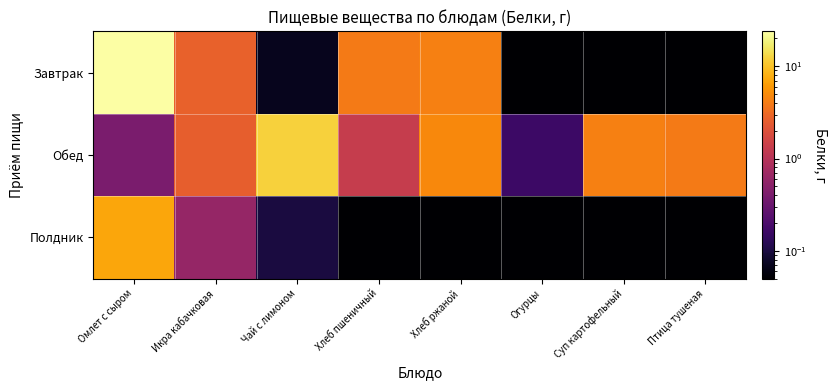

Which series has the largest total across all categories?

Завтрак